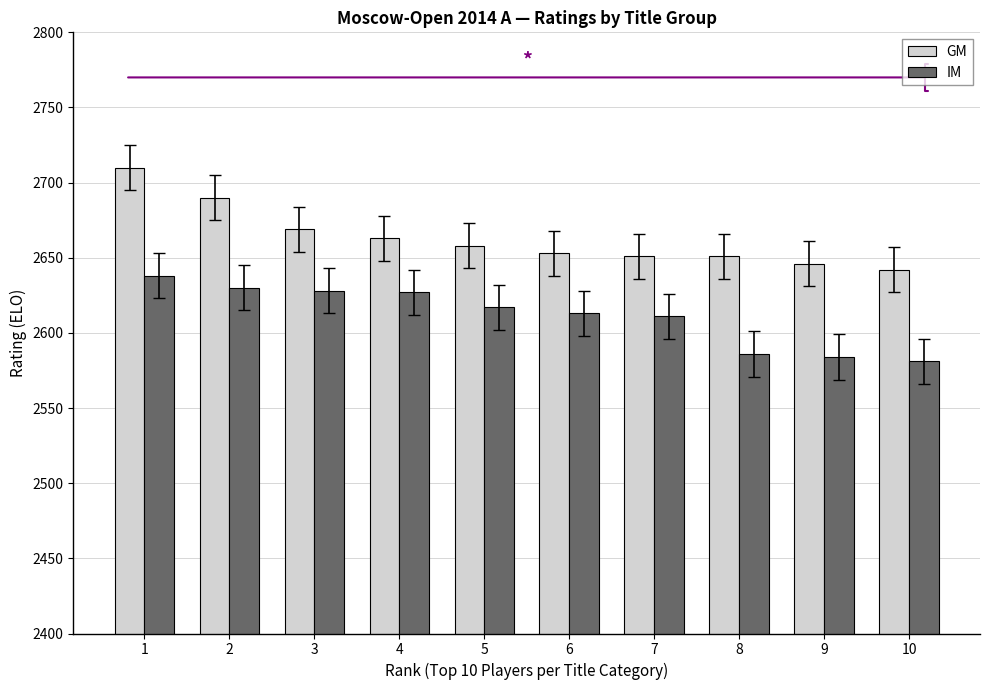

What is the spread (max minus min) of values at 7?

40